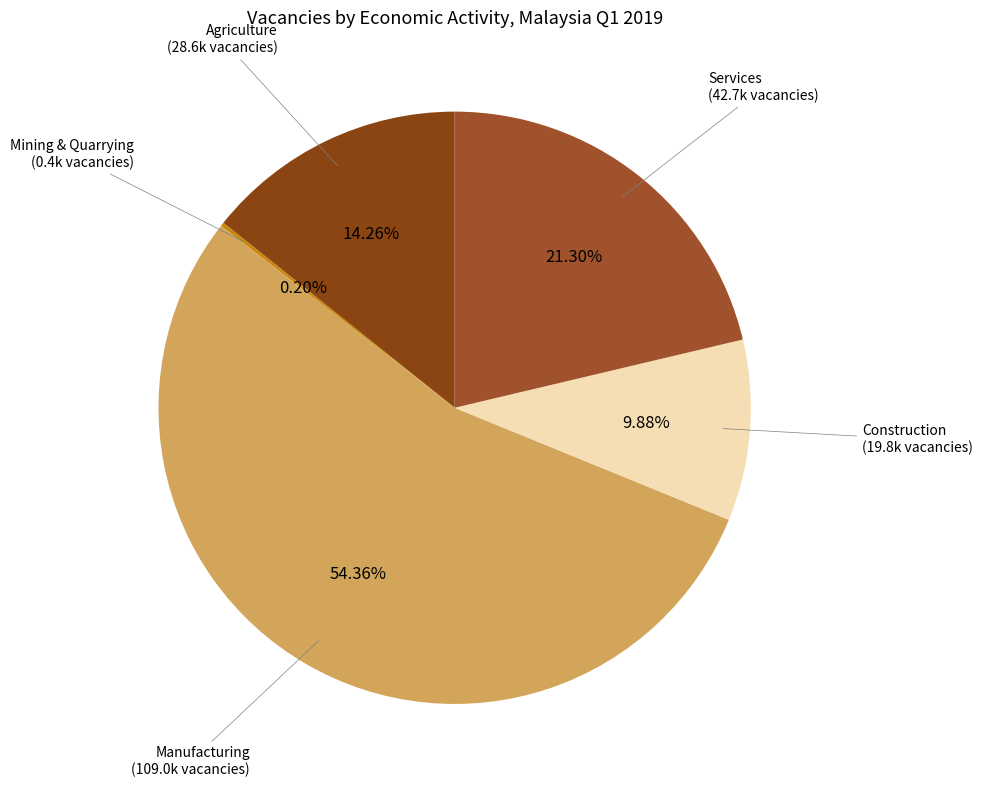

Between Services and Manufacturing, which is larger?

Manufacturing